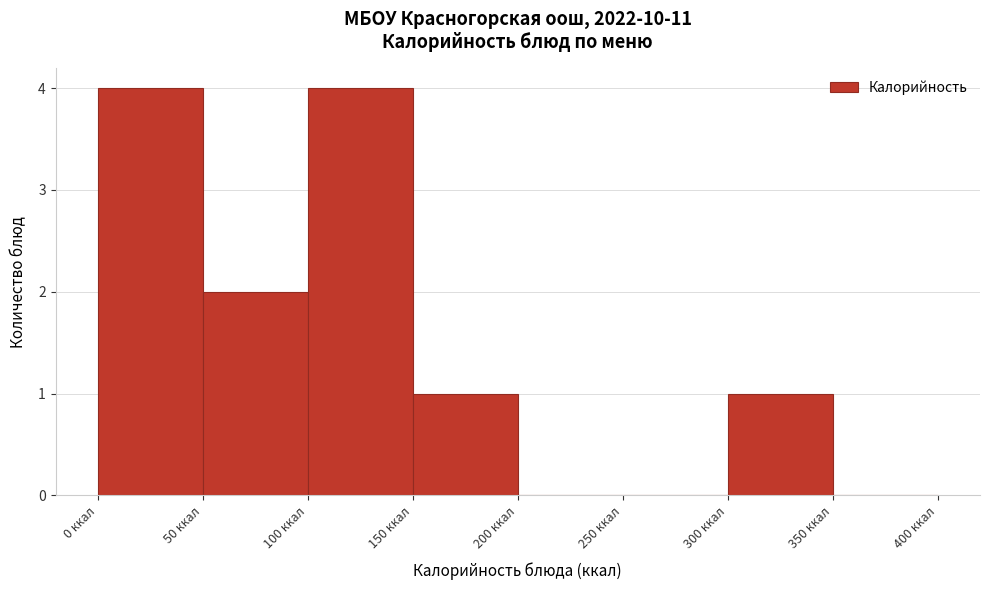

How tall is the bar that spans 150 to 200 on the x-axis? The values are not printed on the chart, so give them approximately, as read against the axis.

1